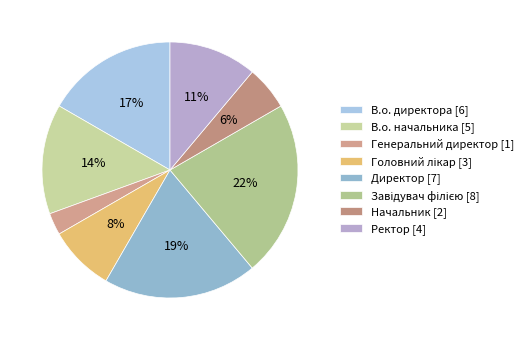

True or false: Директор accounts for 27% of the total.

False